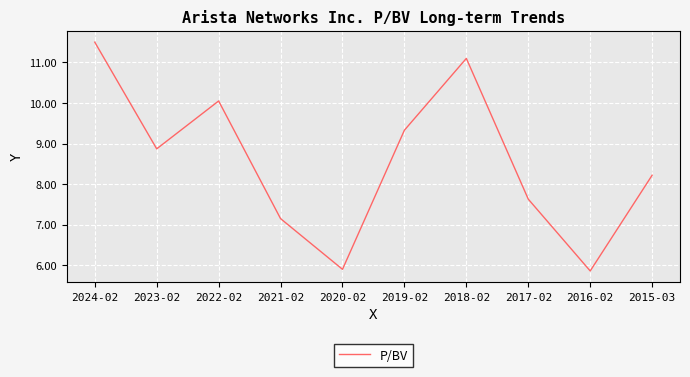

What position from the right is 2016-02?

2